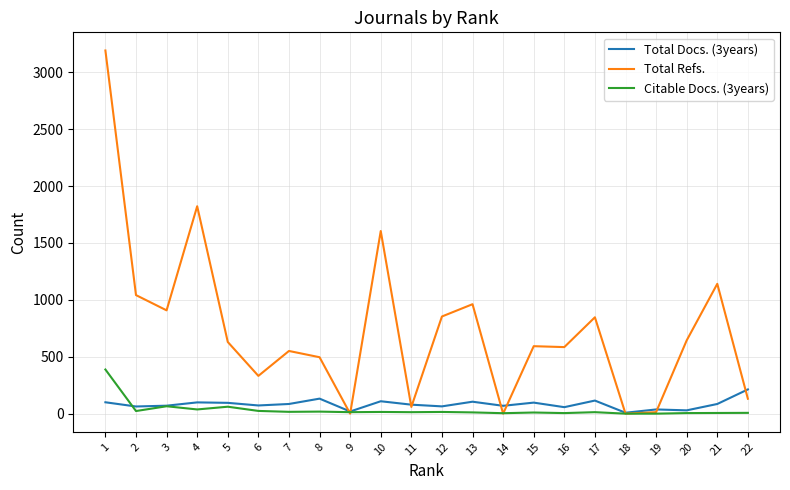

List the series in order of their peak value, highest first.

Total Refs., Citable Docs. (3years), Total Docs. (3years)